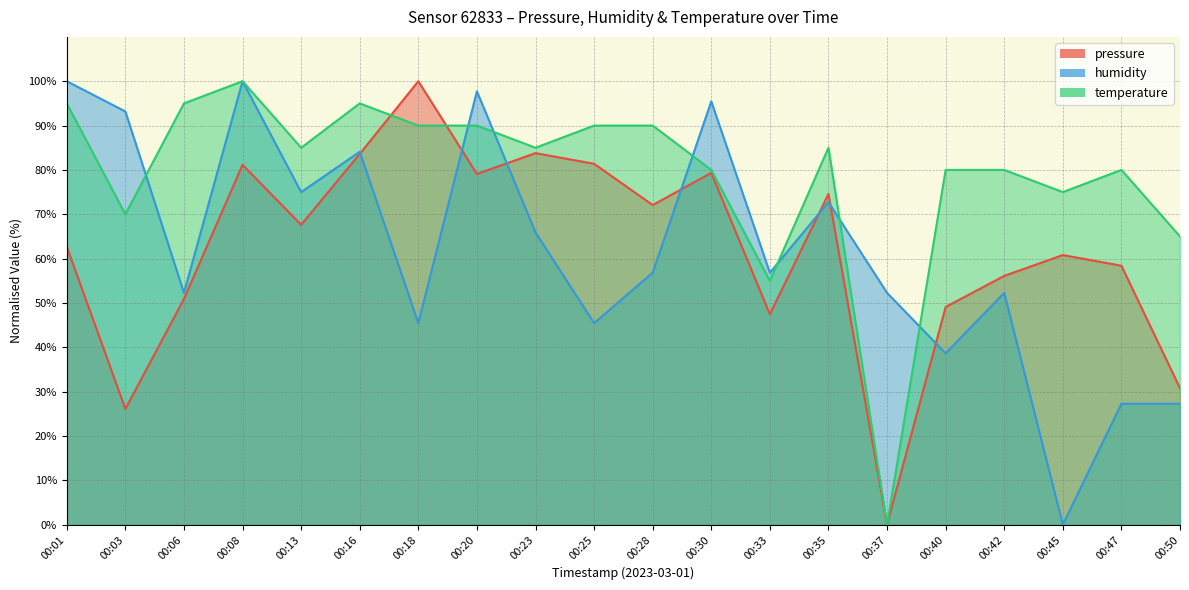

How many lines are shown in the chart?

3